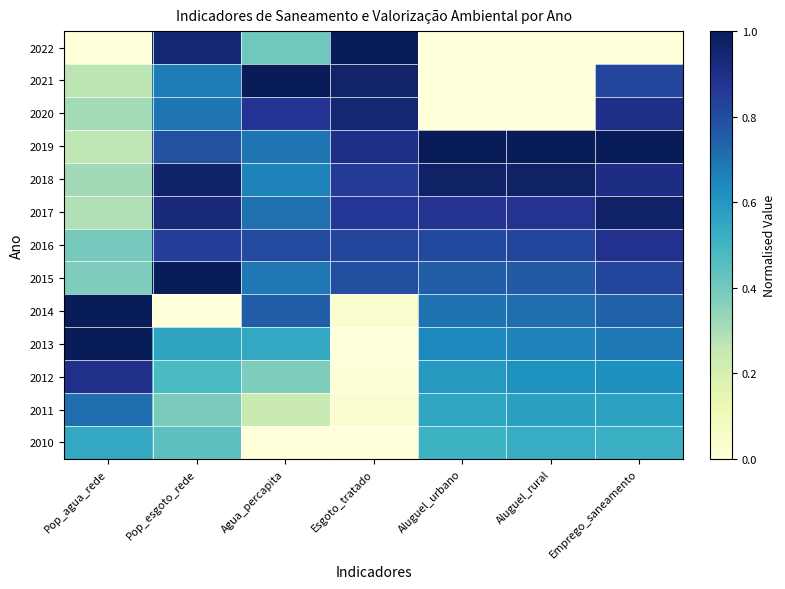

How many data points does each series have?

7